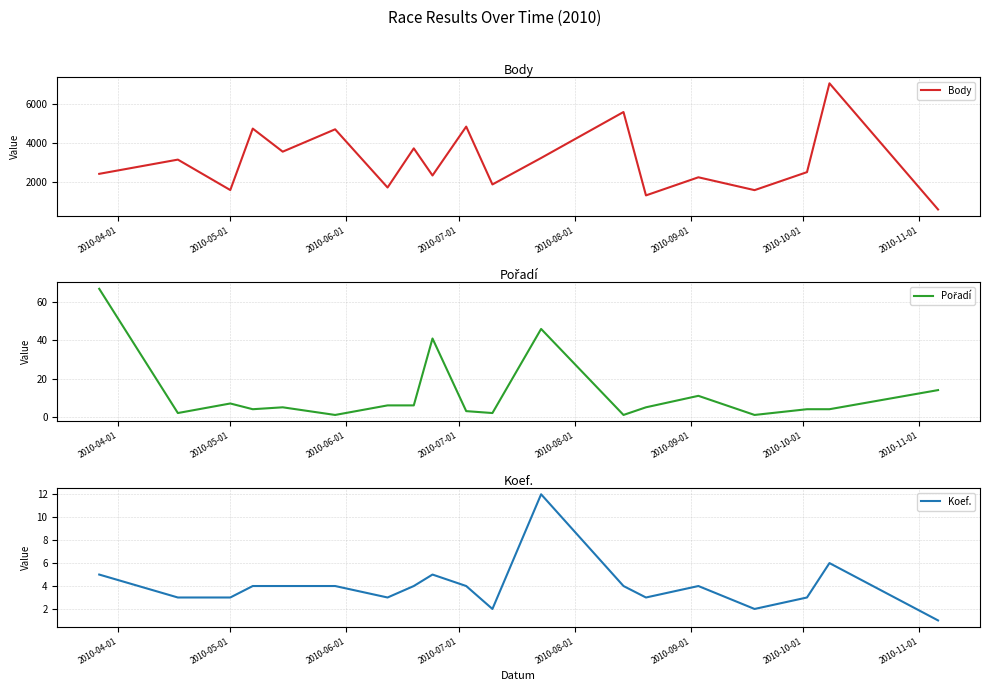

What is the sum of all Koef. values?

76